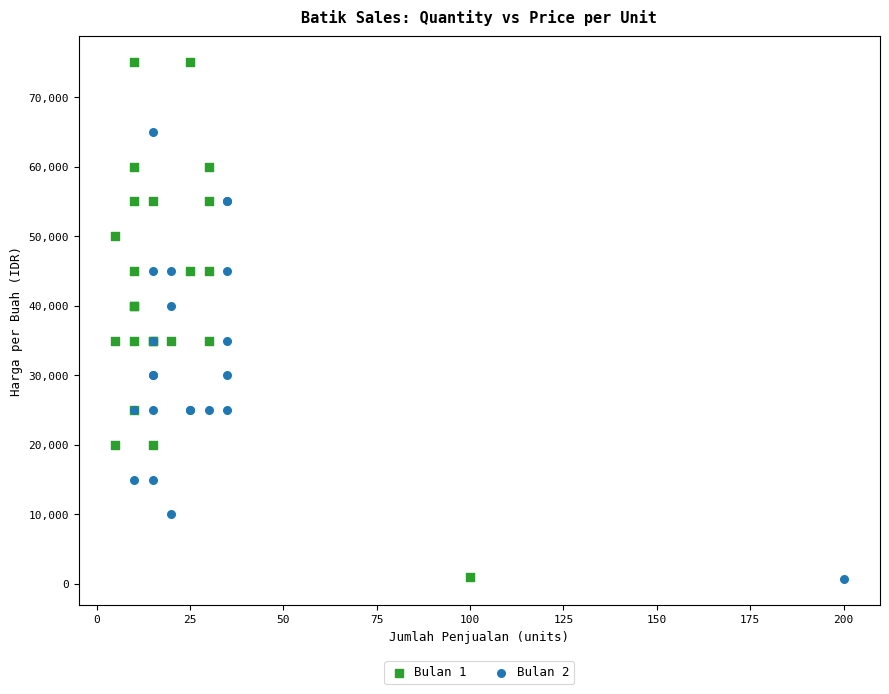

Which series reaches the maximum Y coordinate?

Bulan 1